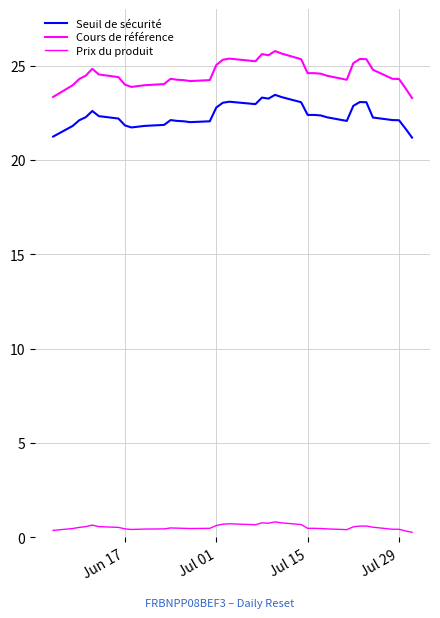

Which series has the largest range (max minus min)?

Cours de référence